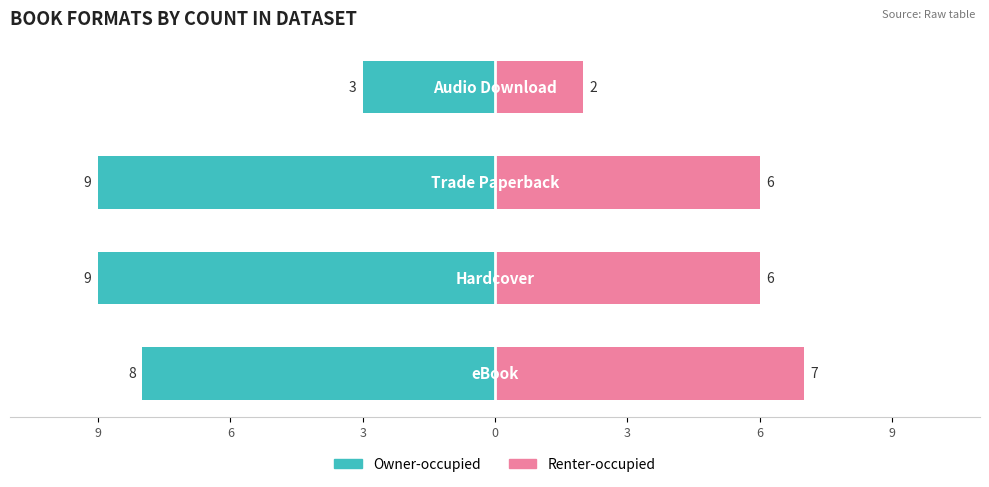

The value of Owner-occupied at 3 is -8. True or false?

True